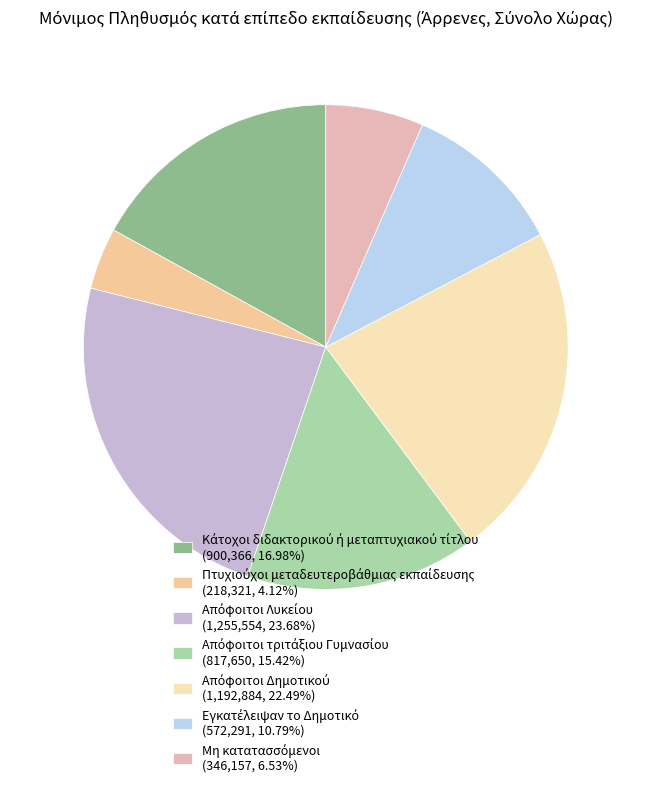

Does Απόφοιτοι τριτάξιου Γυμνασίου account for over 50% of the chart?

No